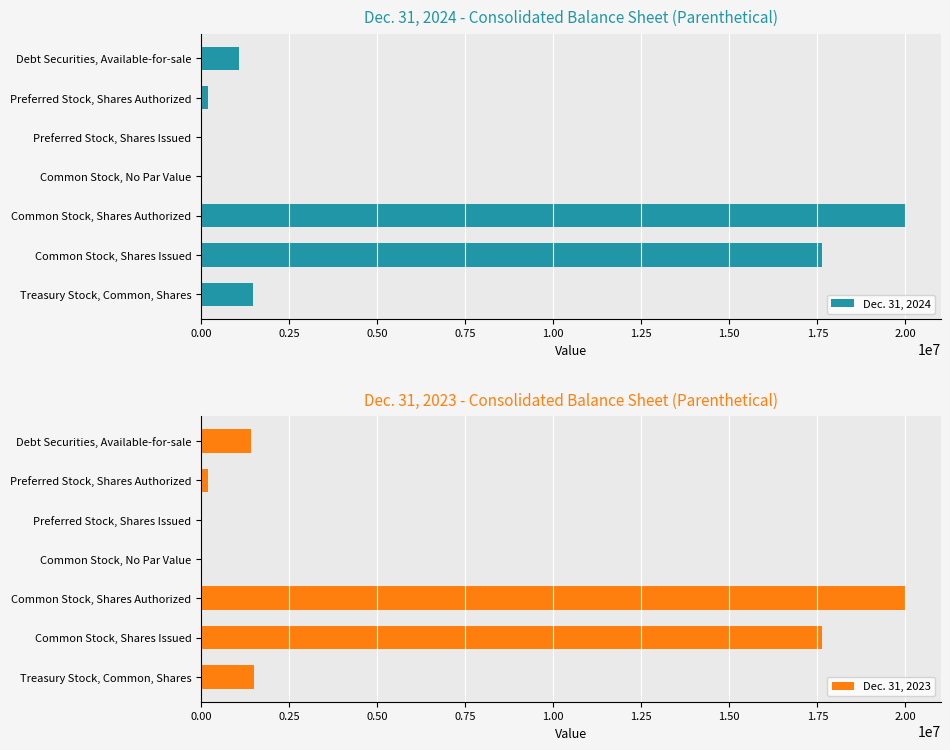

True or false: Dec. 31, 2024 has a value of 24669859 at Common Stock, Shares Issued.

False